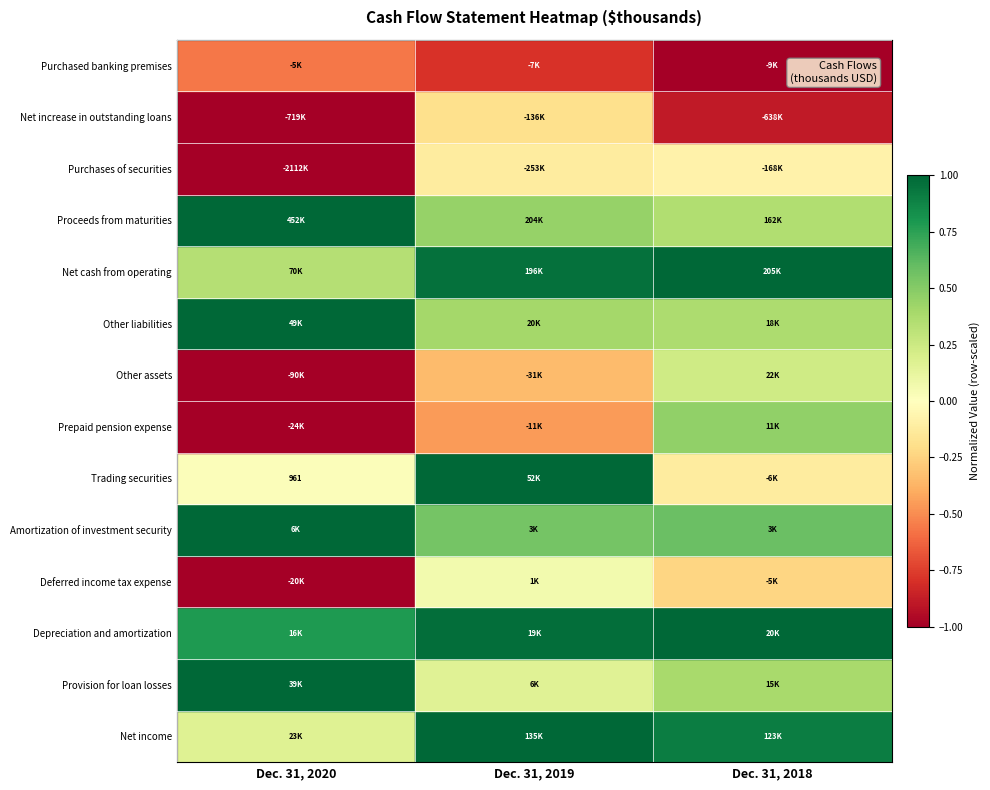

True or false: Prepaid pension expense has a value of -1.6 at Dec. 31, 2020.

False